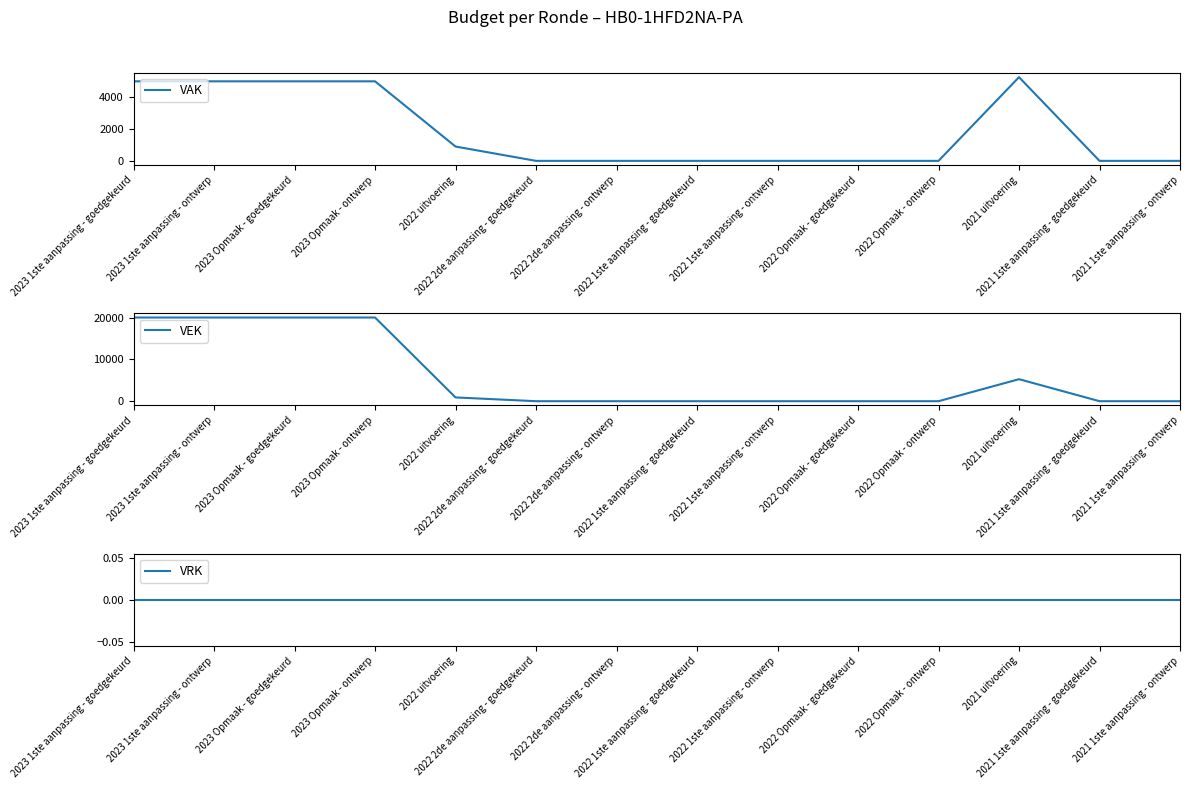

True or false: VAK and VEK intersect in this chart.

False